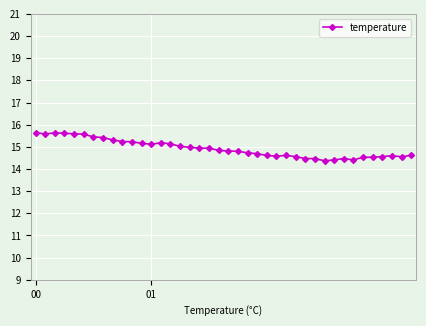

What is the value of the 8th point from the left?

15.4